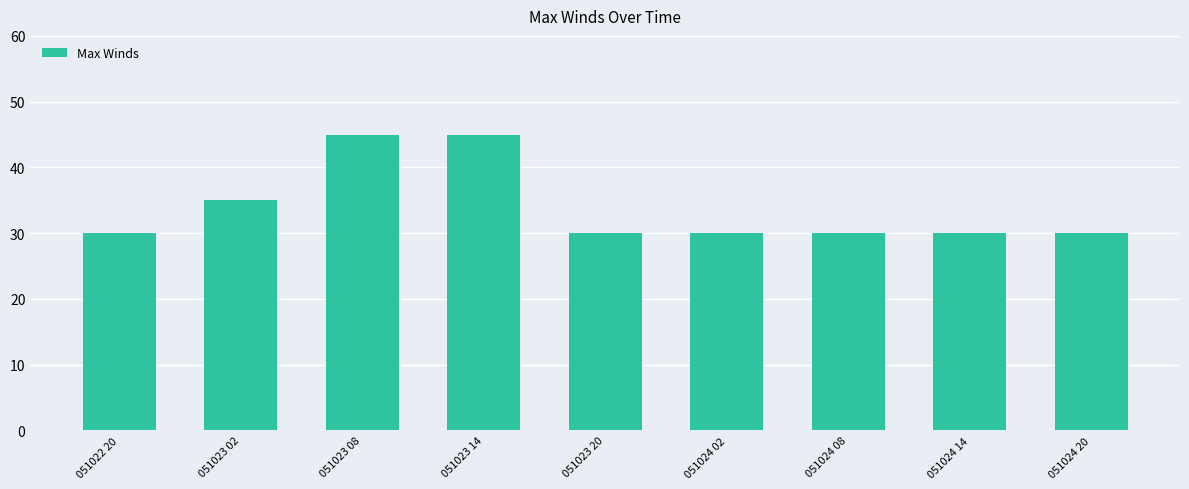

How many bars are there in total?

9